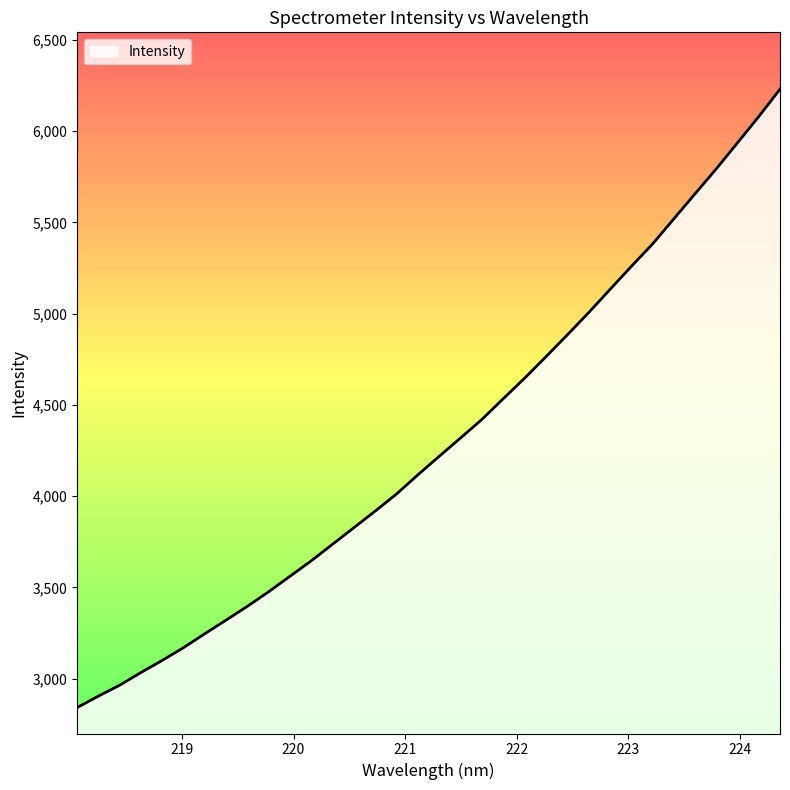

What is the greatest value displayed?

6229.5